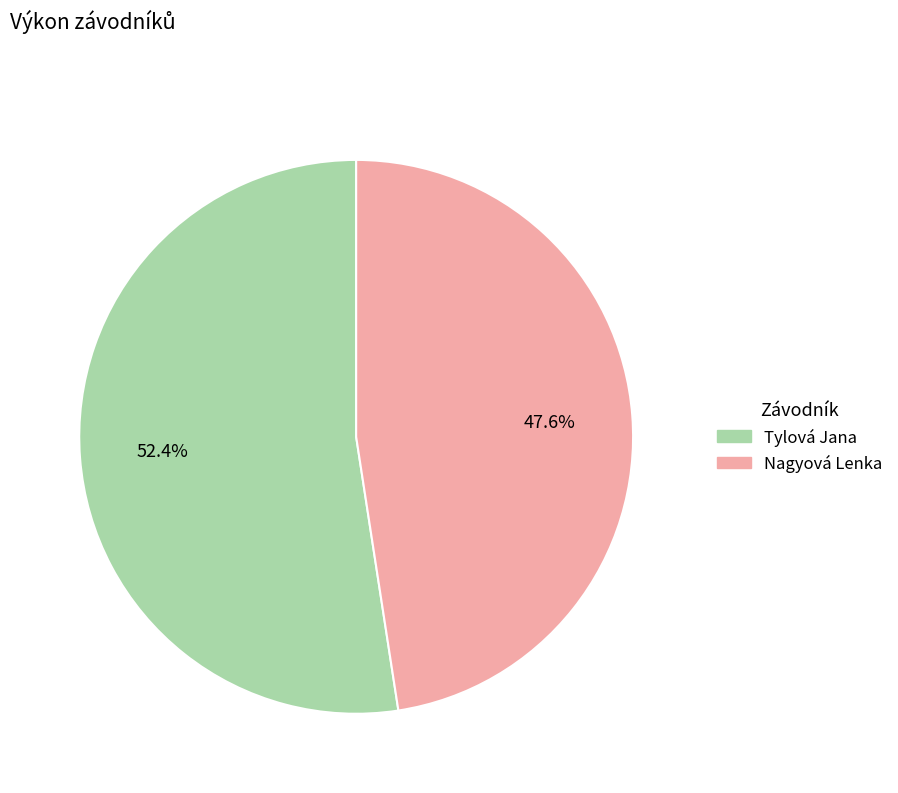

Rank the categories by value from highest to lowest.

Tylová Jana, Nagyová Lenka